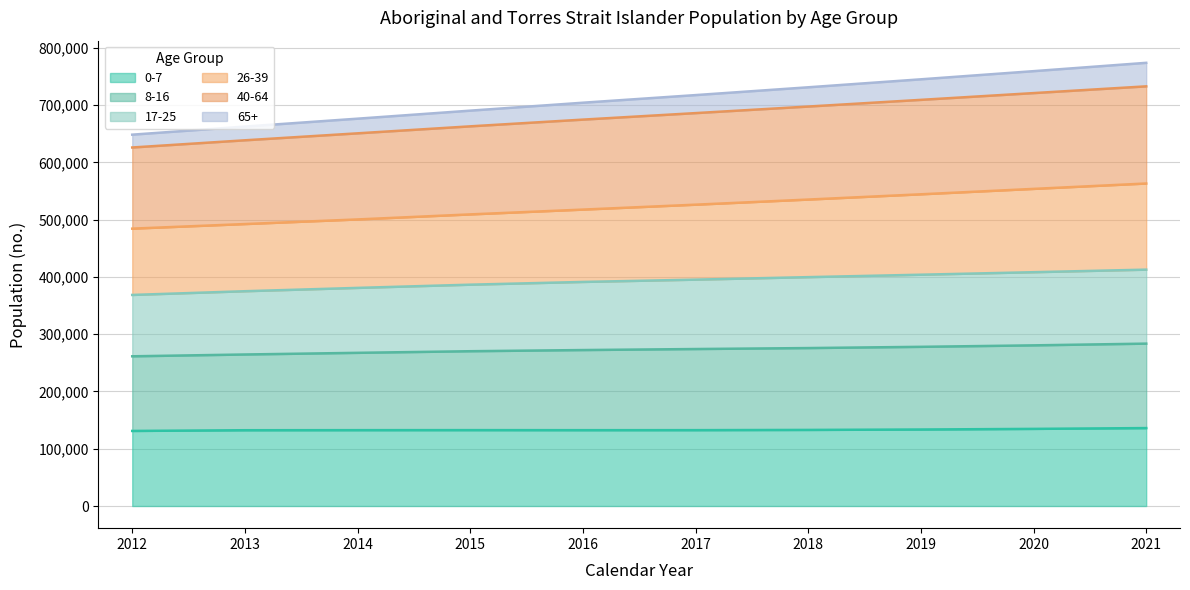

What is the minimum value for 0-7?

131094